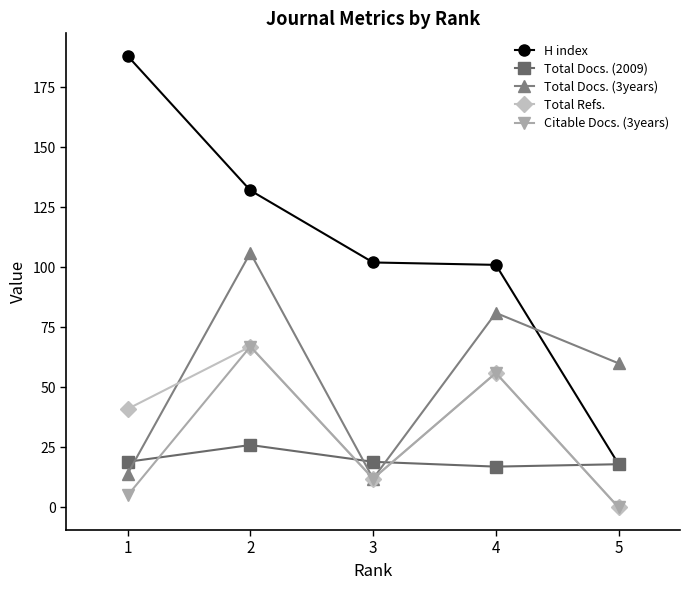

True or false: Total Refs. and Total Docs. (2009) intersect in this chart.

True